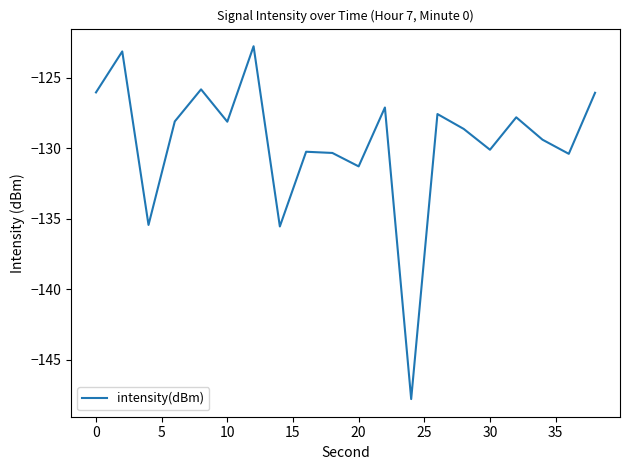

What is the sum of all values?

-2591.5